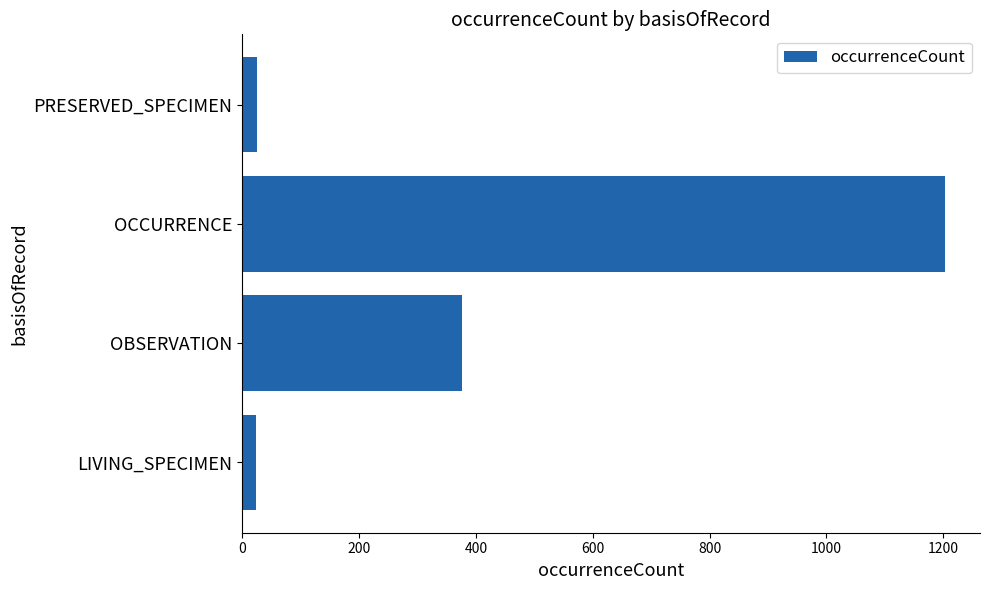

True or false: the data shows 1203 at OCCURRENCE.

True